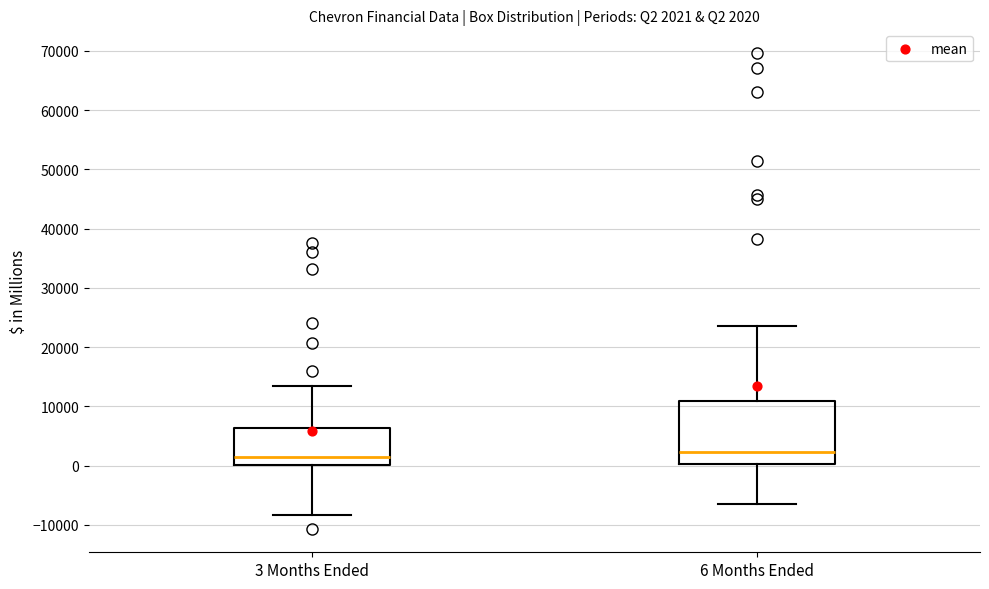

Comparing the boxes themselves (not the whiskers), which one is the tallest?

6 Months Ended